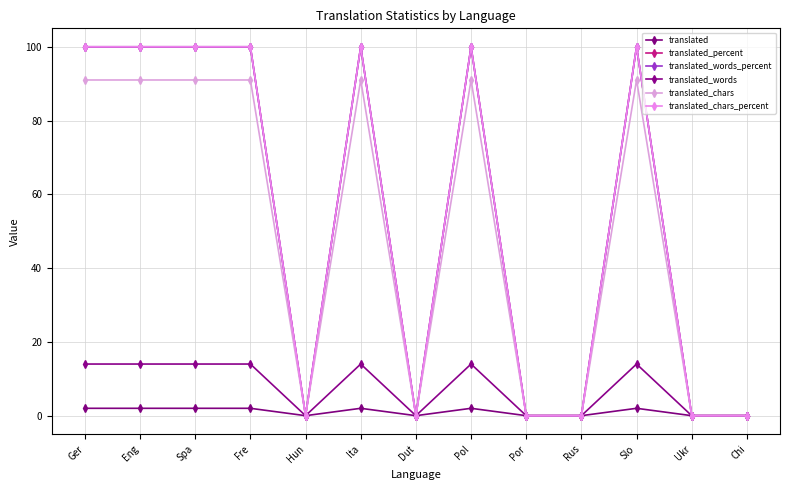

Does the chart have visible grid lines?

Yes